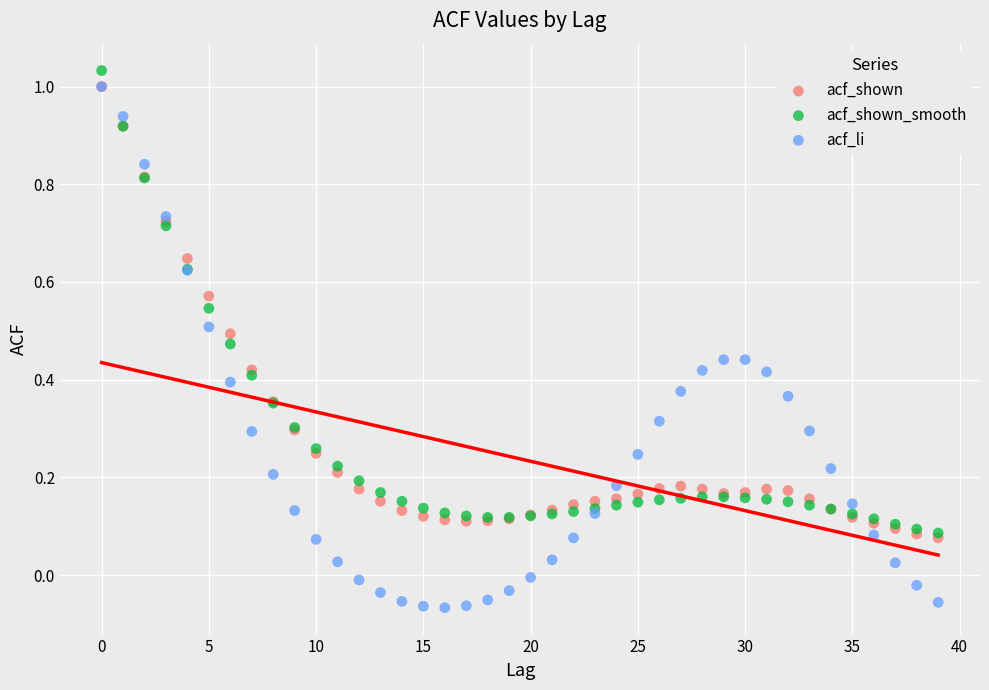

What are all the series names shown in the legend?

acf_shown, acf_shown_smooth, acf_li